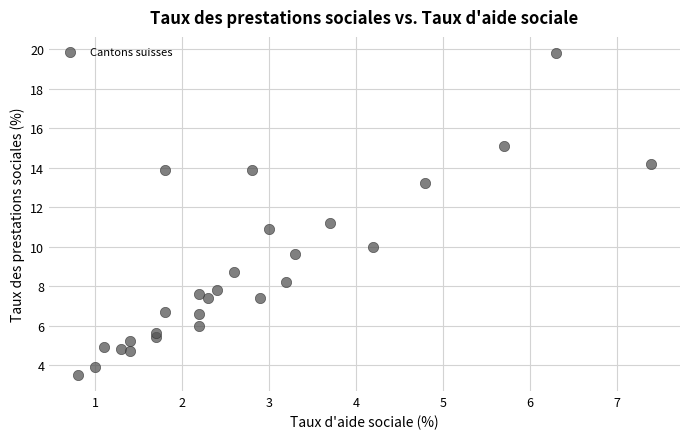

What is the range of Y values (max minus min)?

16.3